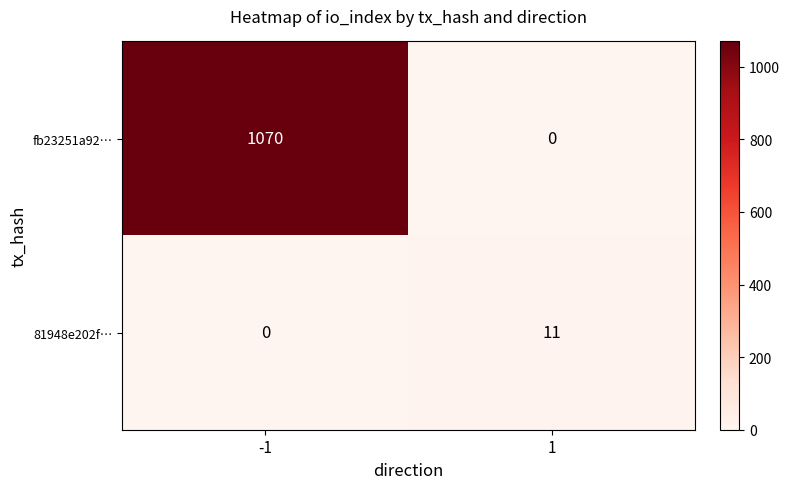

What is the difference between the 81948e202f… values at 1 and -1?

11